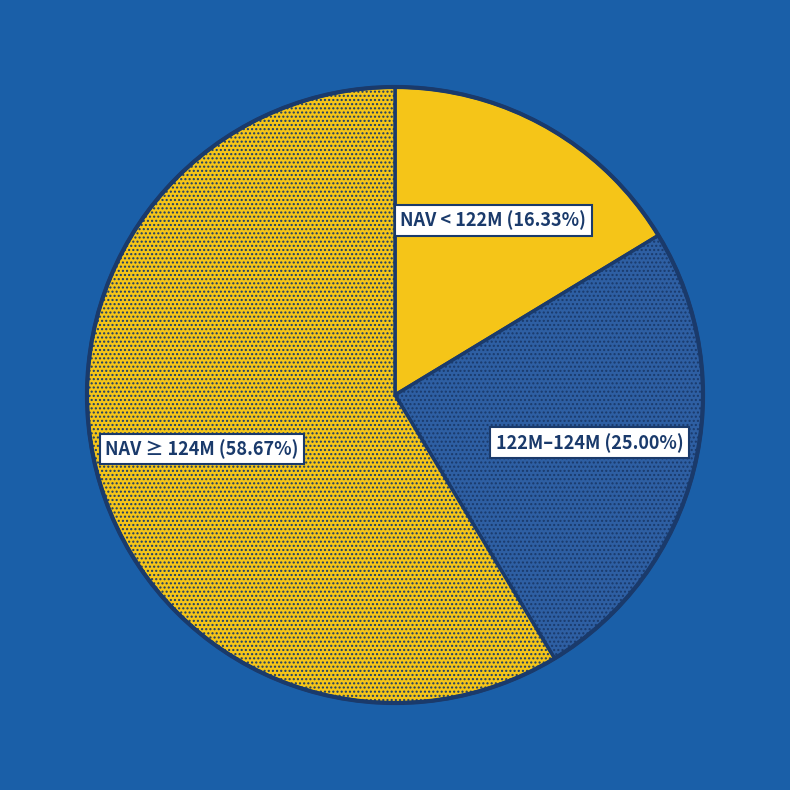

How many slices are in this pie chart?

3